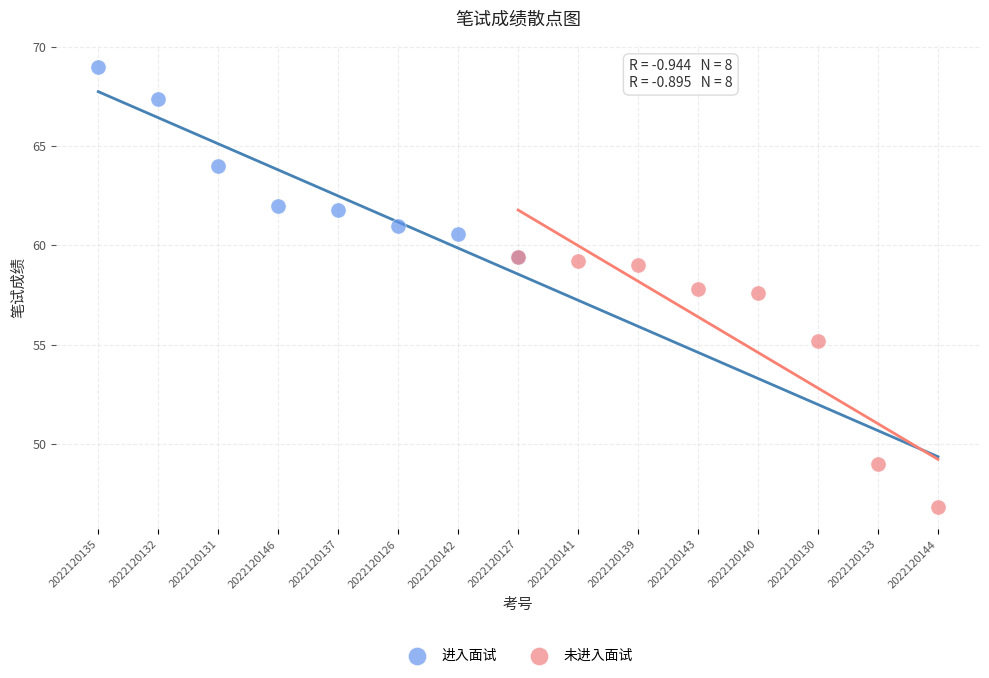

Which series has the largest Y range (max minus min)?

未进入面试